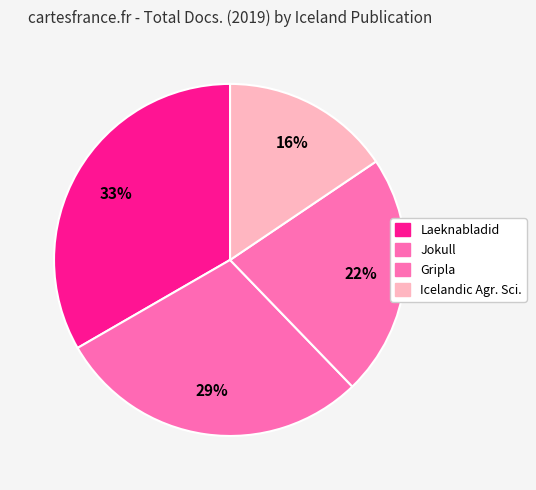

Count the number of slices in the pie.

4